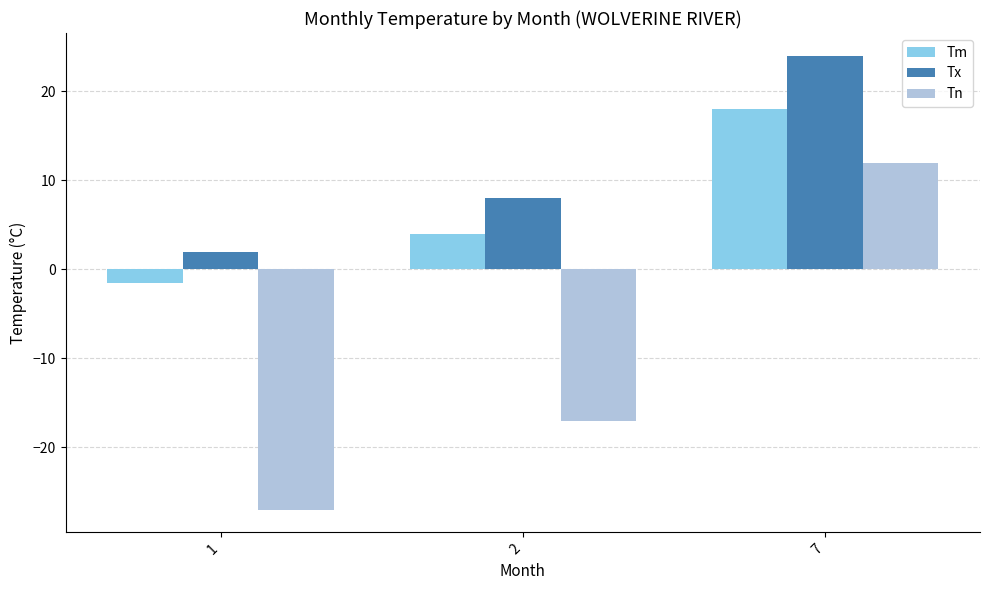

Does the chart contain stacked bars?

No